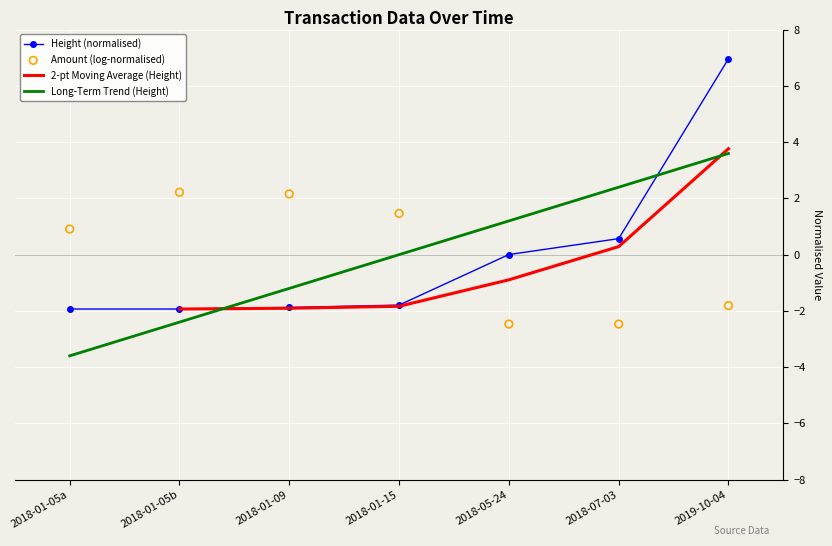

Which series reaches the minimum Y coordinate?

Long-Term Trend (Height)